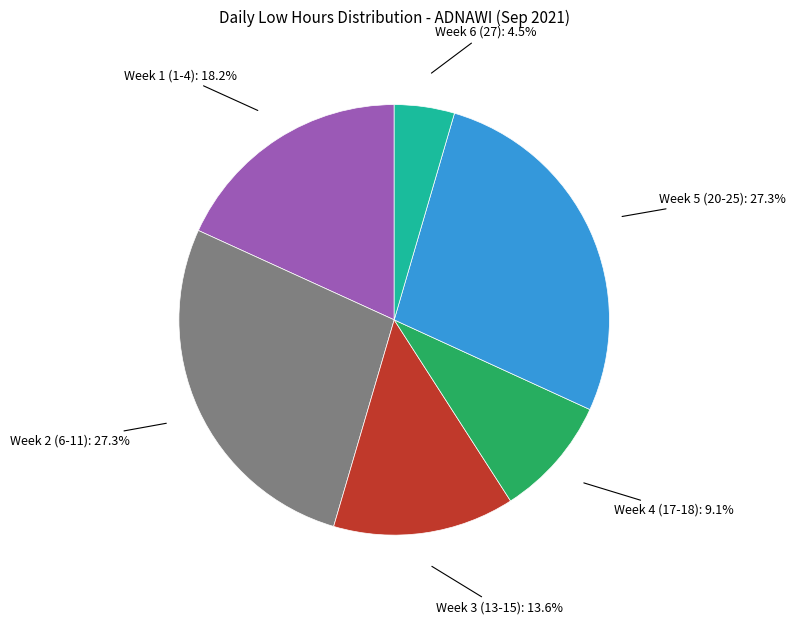

Is there a majority slice in this chart?

No